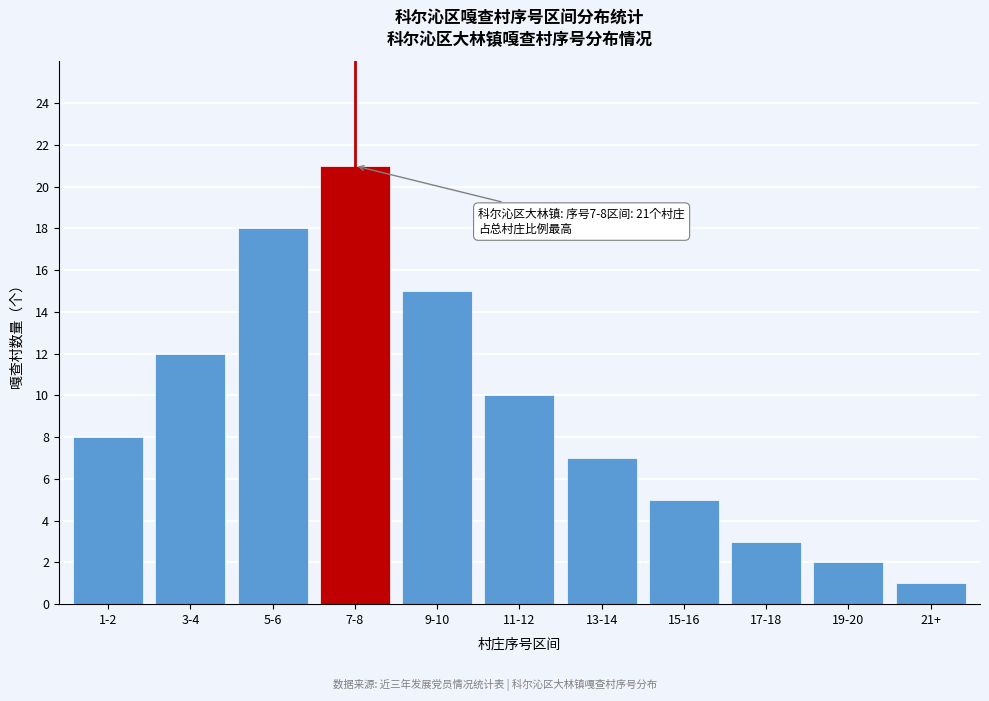

Reading left to right, list all the values displayed in this chart.

8	12	18	21	15	10	7	5	3	2	1